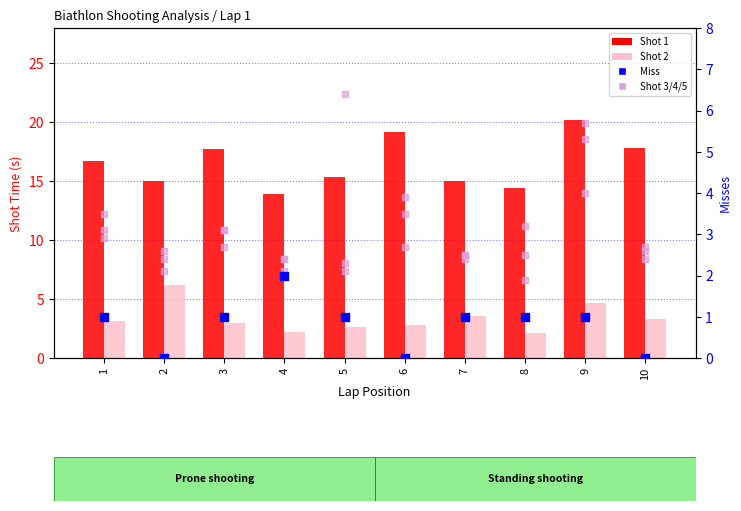

Which series has the largest total across all categories?

Shot 1